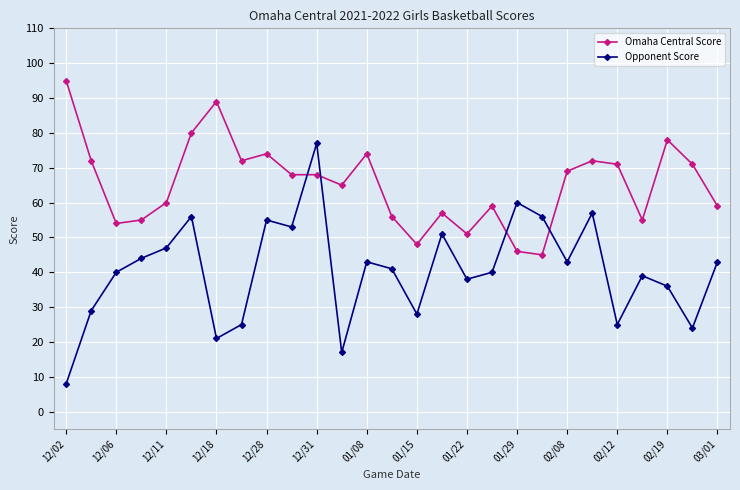

How many intersections are there between Omaha Central Score and Opponent Score?

4